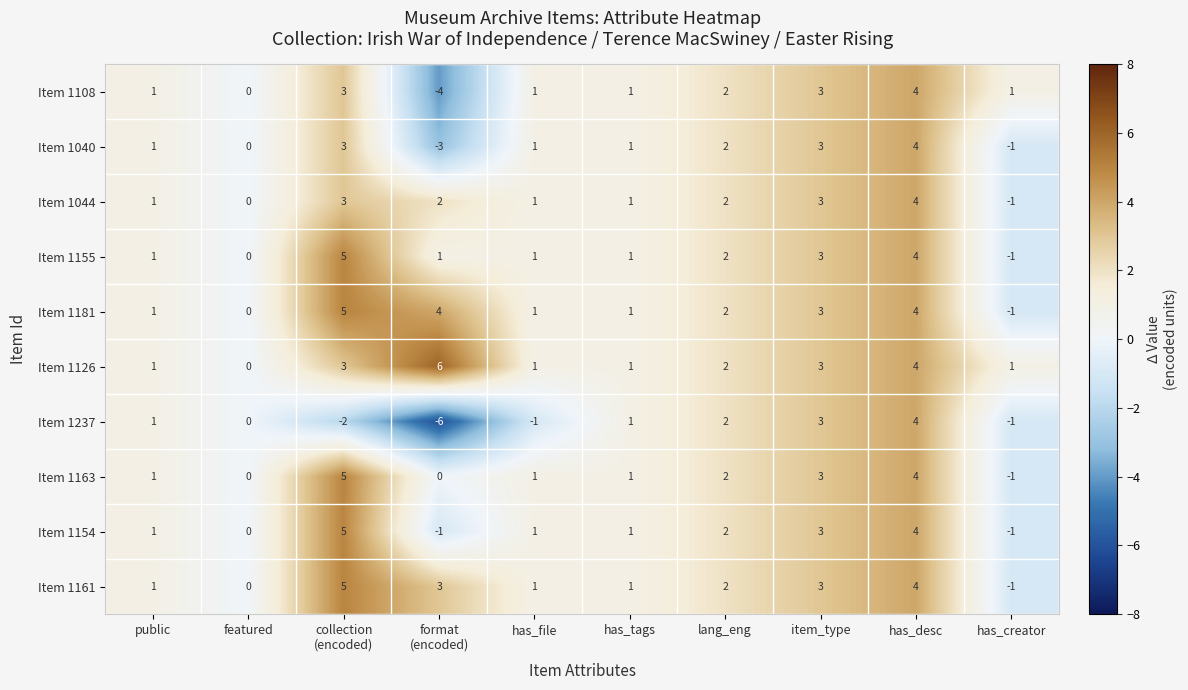

What is the greatest value displayed?

6